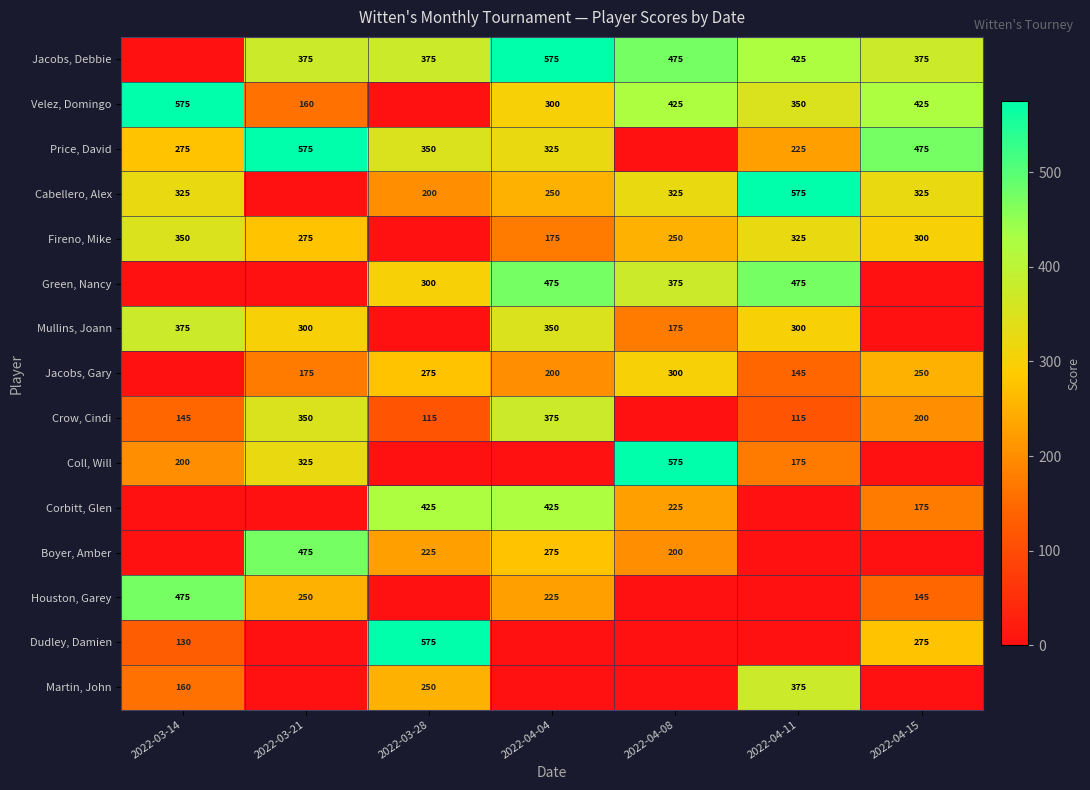

At which category is the sum across all series the highest?

2022-04-04